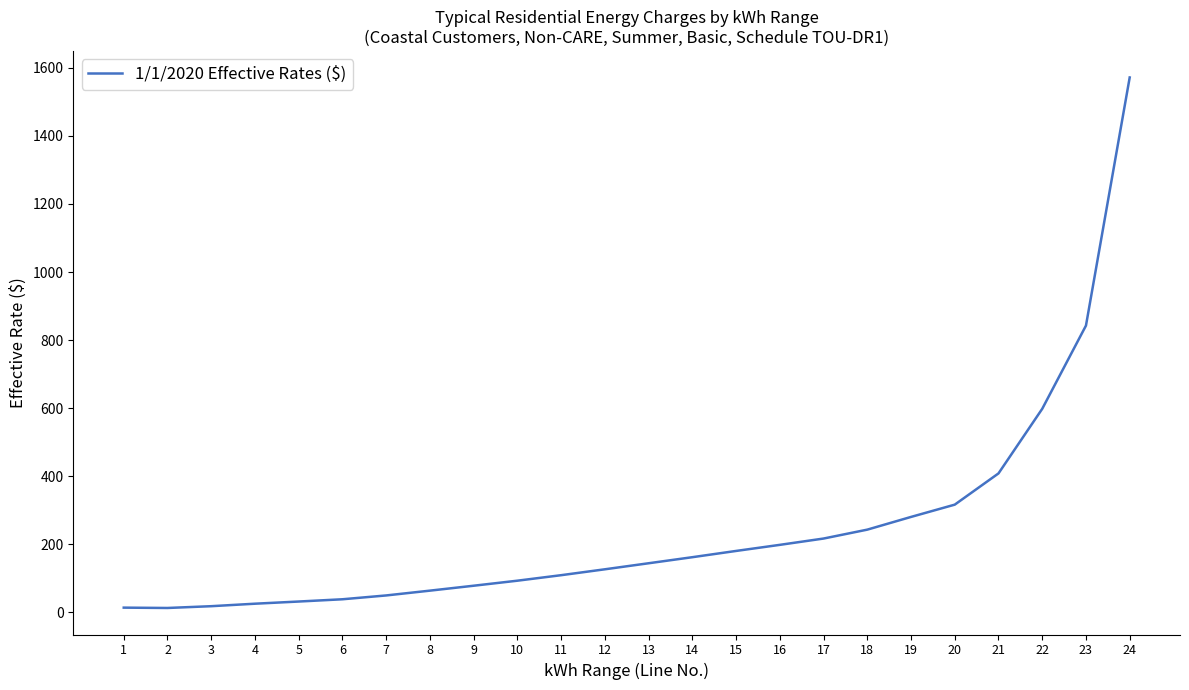

What is the difference between the maximum and minimum values?

1558.4